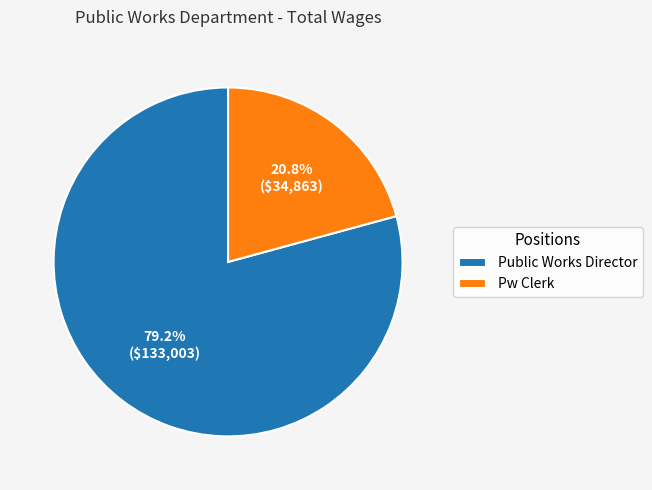

To the nearest percent, what is the combined percentage of Public Works Director and Pw Clerk?

100%